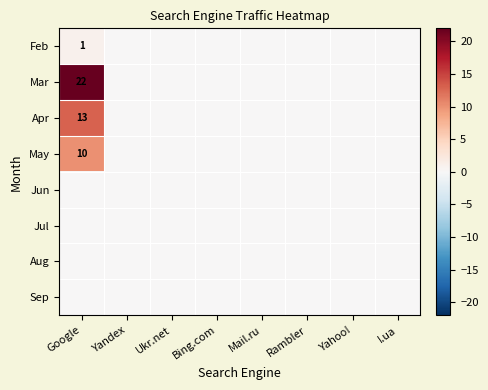

Which label corresponds to the largest value in the chart?

Google